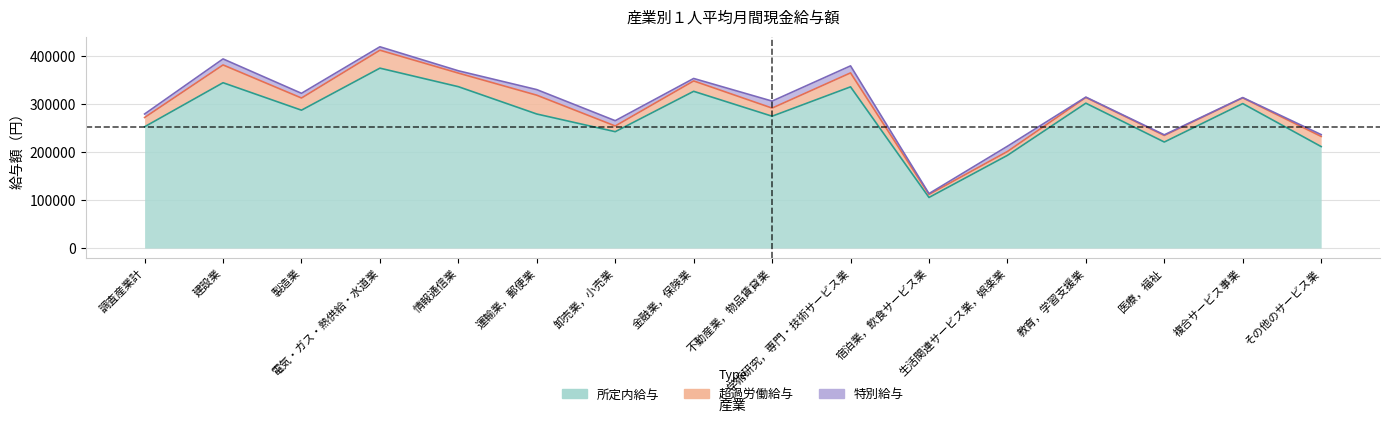

What is the greatest value displayed?

374944